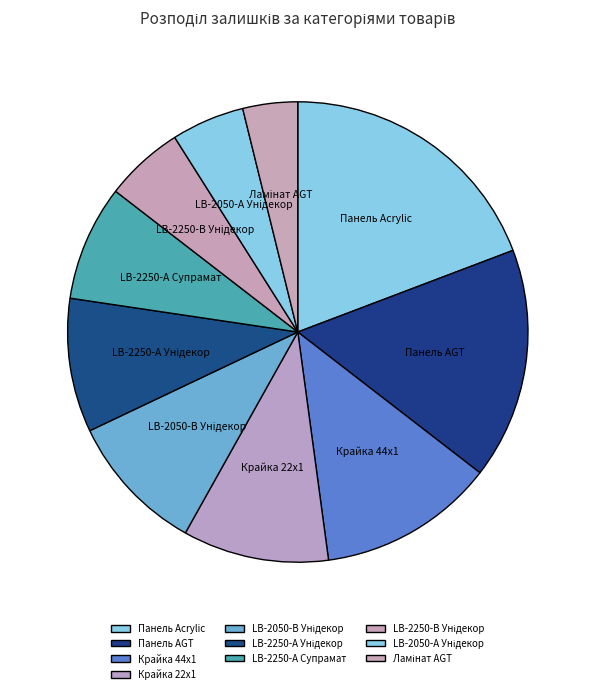

Which slice is the largest?

Панель Acrylic